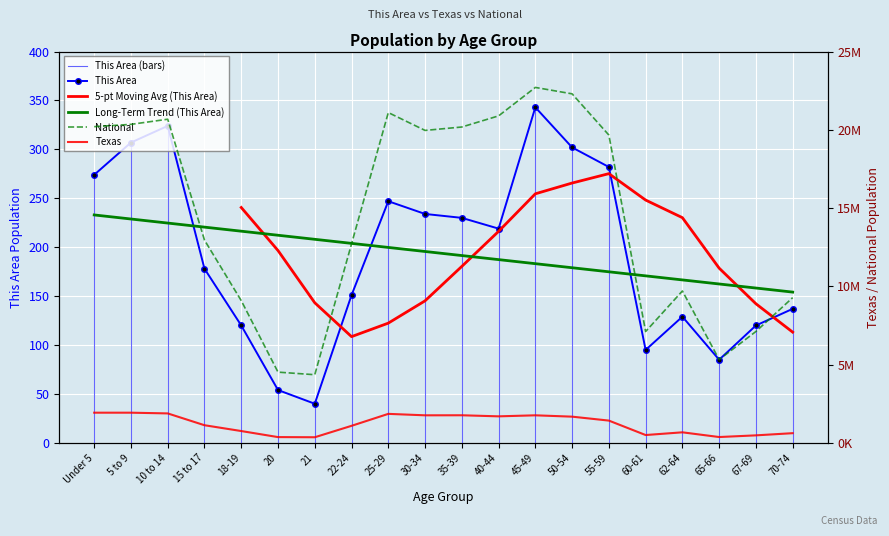

At which category is the sum across all series the highest?

45-49